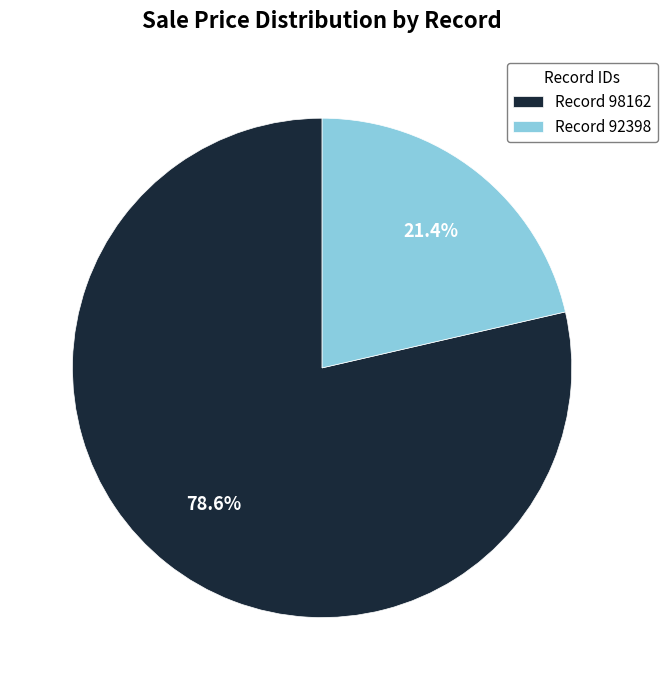

To the nearest percent, what is the difference between the largest and smallest slice percentages?

57%